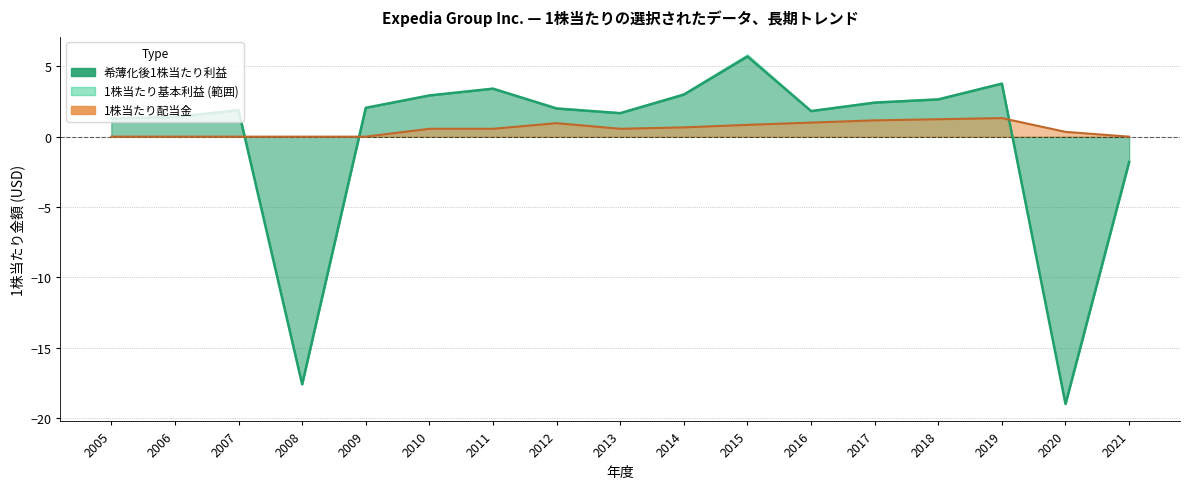

Which category has the lowest value across all series?

2020